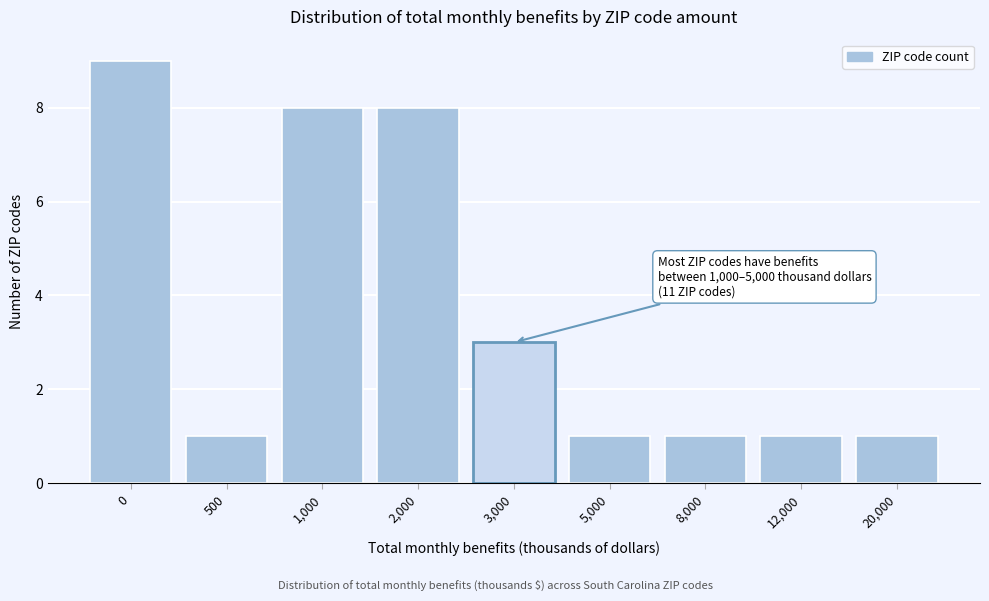

Reading right to left, list all the values displayed in this chart.

20,000=1	12,000=1	8,000=1	5,000=1	3,000=3	2,000=8	1,000=8	500=1	0=9